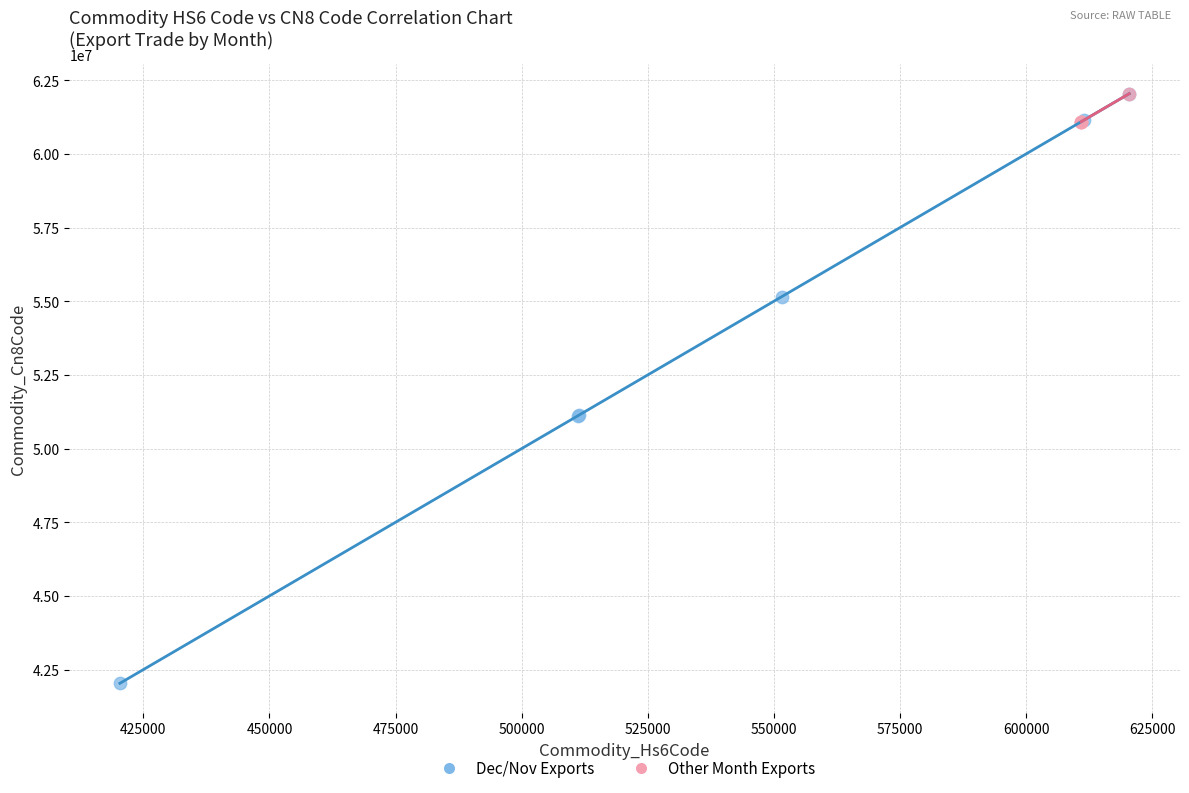

Which series has the largest Y range (max minus min)?

Dec/Nov Exports